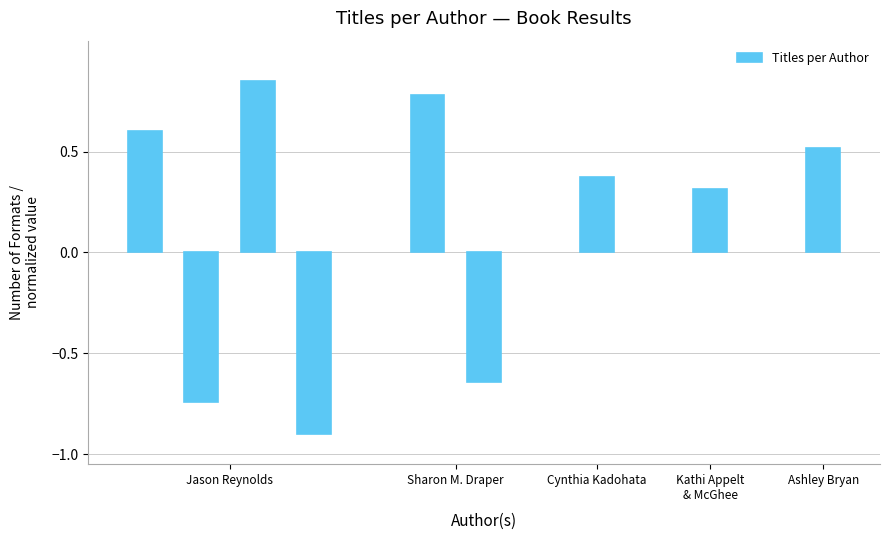

What is the difference between the second highest and second lowest values?

1.5